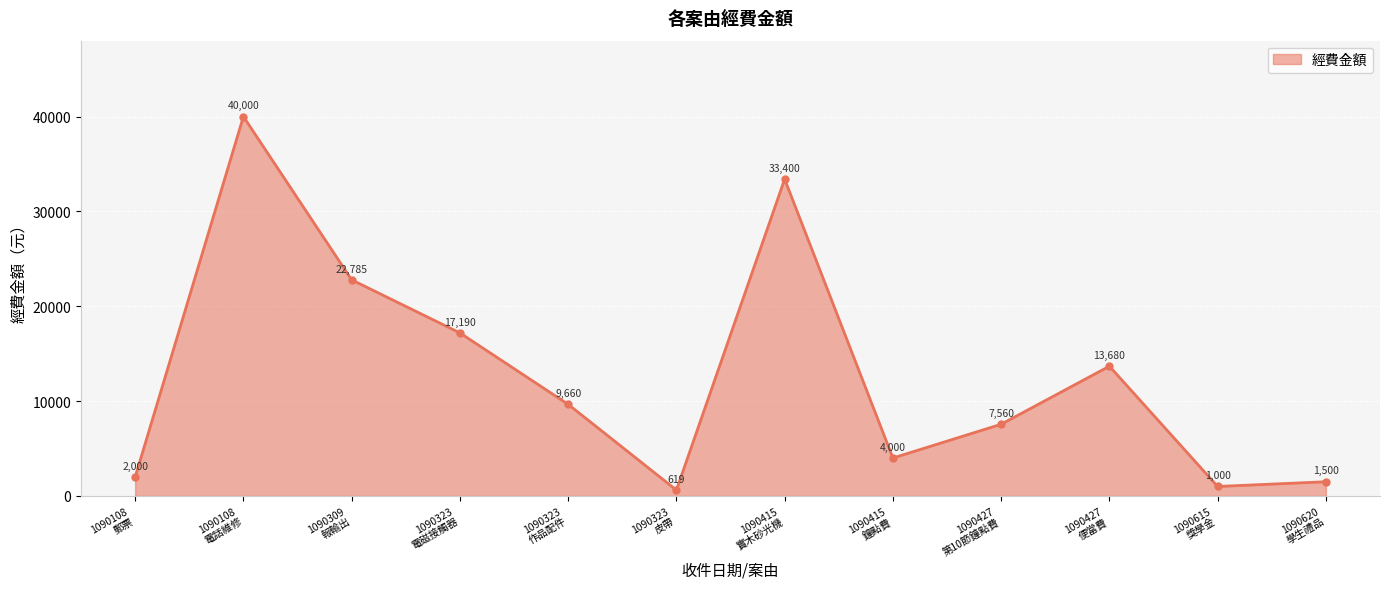

True or false: the data has more than 0 interior local peaks.

True